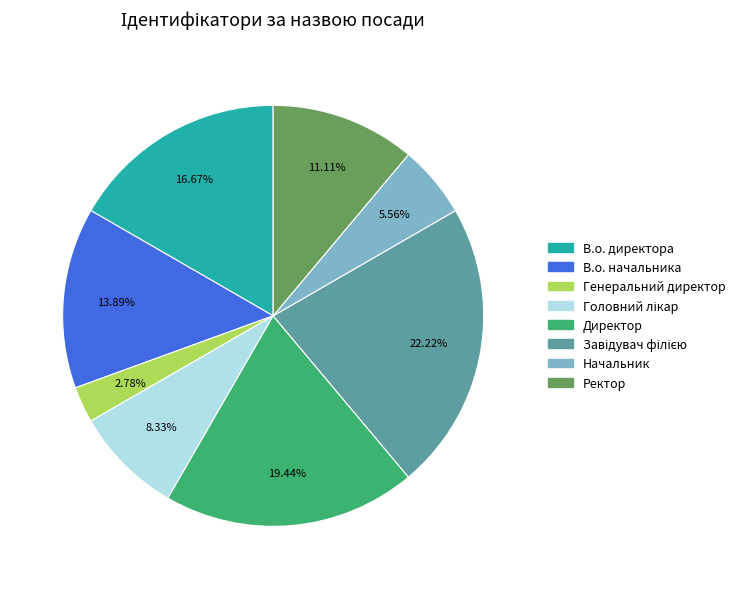

Does В.о. директора account for over 50% of the chart?

No